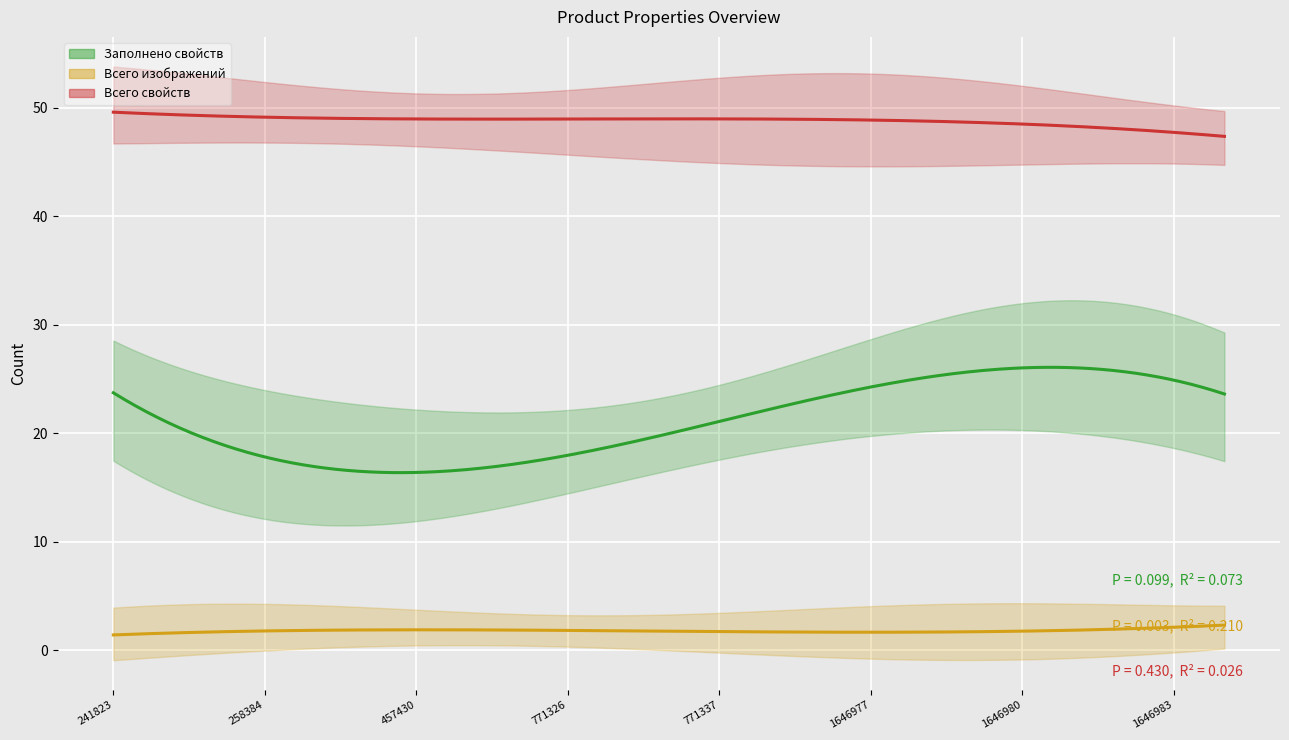

What is the greatest value displayed?

50